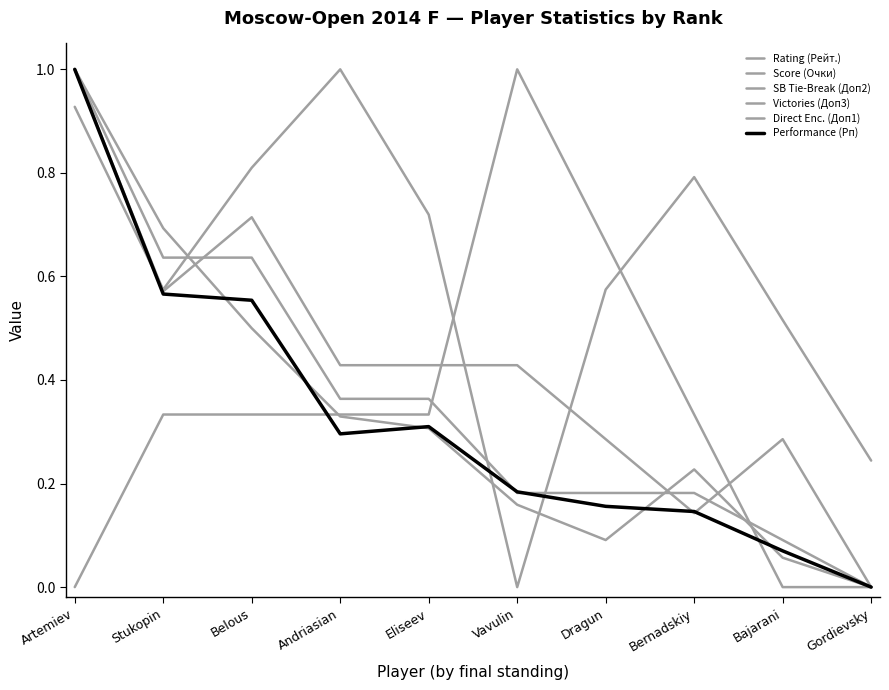

At how many categories does at least one series exceed 0?

10